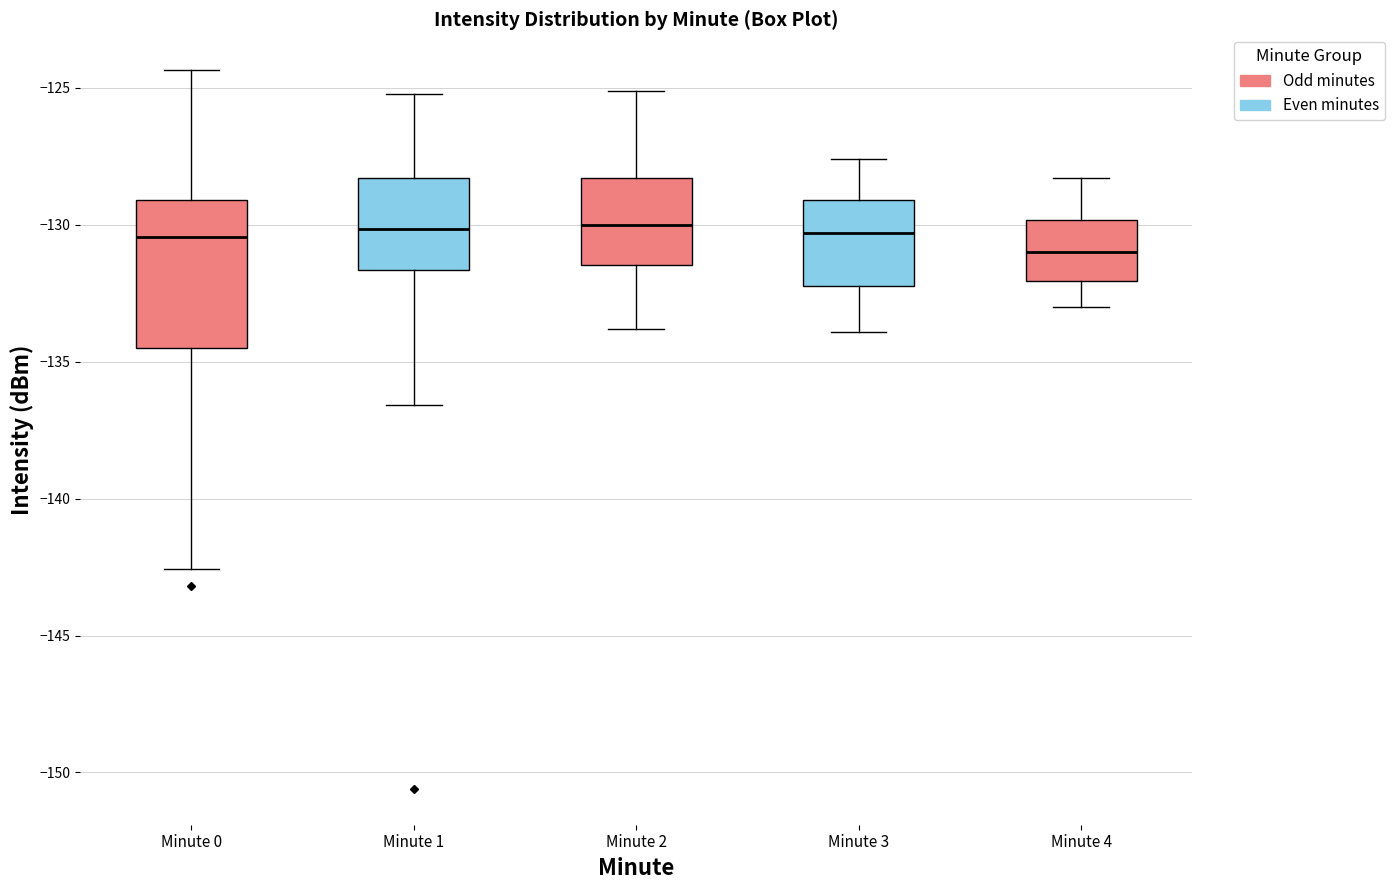

Reading left to right, transcribe this box plot: for each box, give where its median line is, the range the box spans, and where its two whiskers end, as read against the y-axis. The values are not printed on the chart, so give them approximately, as read against the axis.

Minute 0: median -130.5, box -134.5 to -129.0, whiskers -142.5 to -124.5
Minute 1: median -130.0, box -131.5 to -128.5, whiskers -136.5 to -125.0
Minute 2: median -130.0, box -131.5 to -128.5, whiskers -134.0 to -125.0
Minute 3: median -130.5, box -132.0 to -129.0, whiskers -134.0 to -127.5
Minute 4: median -131.0, box -132.0 to -130.0, whiskers -133.0 to -128.5